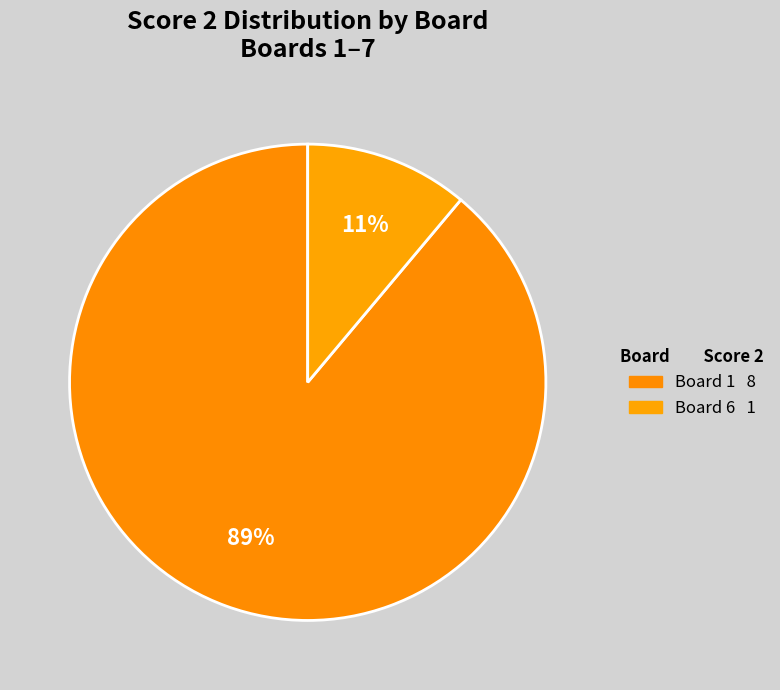

Which category has the biggest portion of the pie?

Board 1